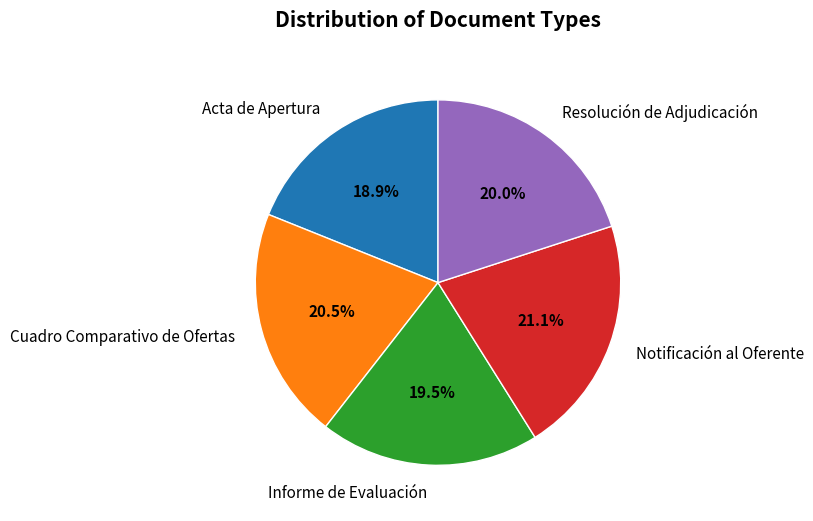

Which category has the smallest portion of the pie?

Acta de Apertura